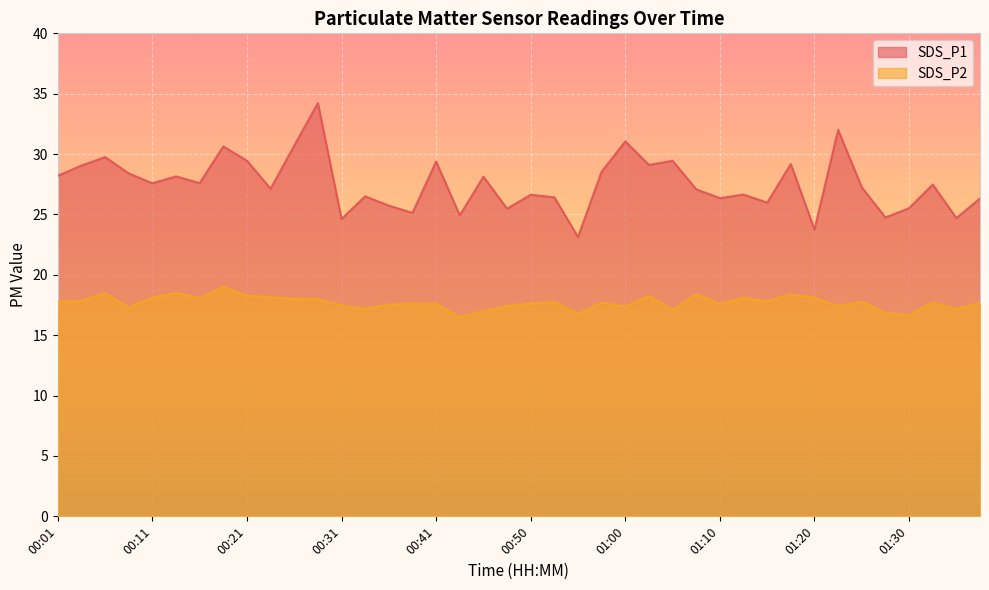

What position from the right is 00:38?

25